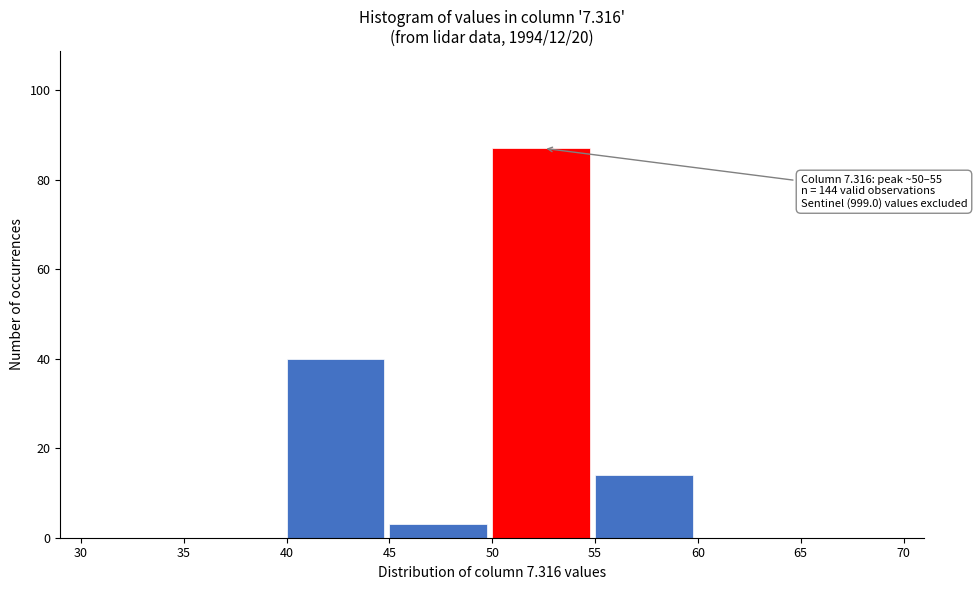

Which range on the x-axis has the tallest bar?

50 to 55